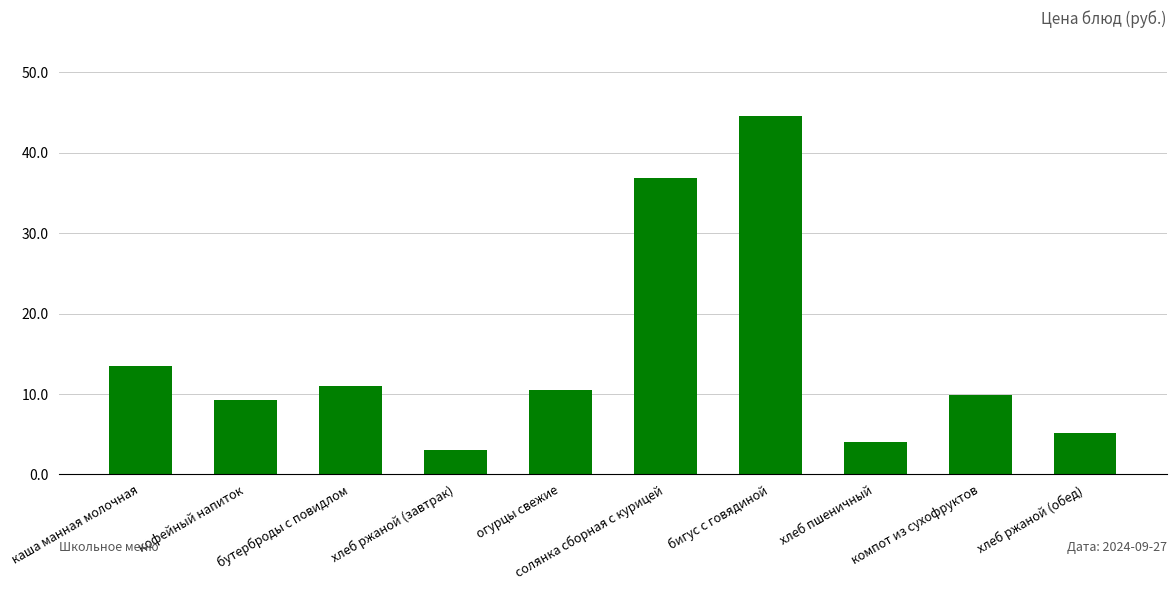

Which has a higher value, бутерброды с повидлом or хлеб ржаной (обед)?

бутерброды с повидлом